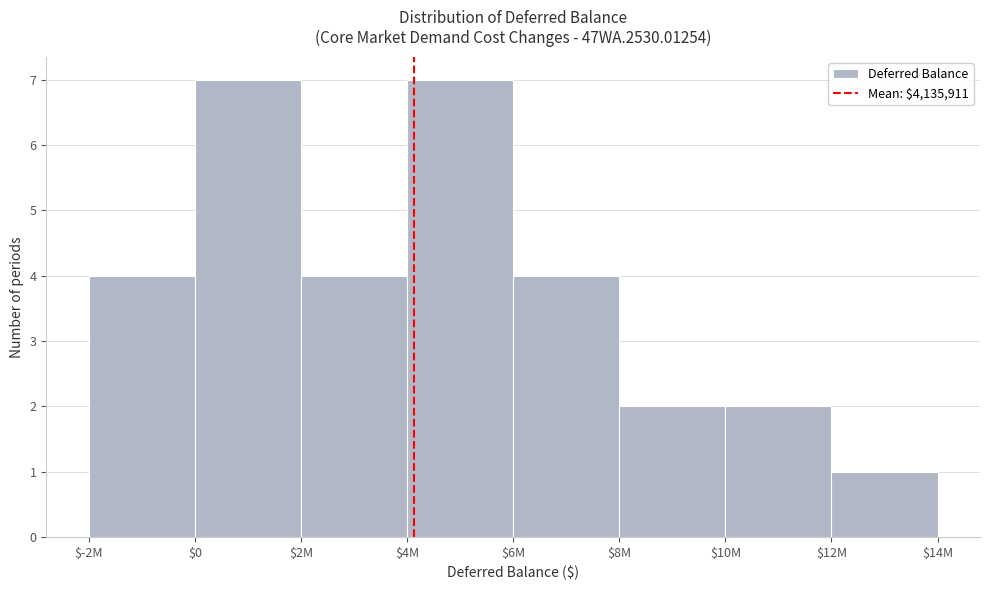

Reading left to right, list all the values displayed in this chart.

4	7	4	7	4	2	2	1